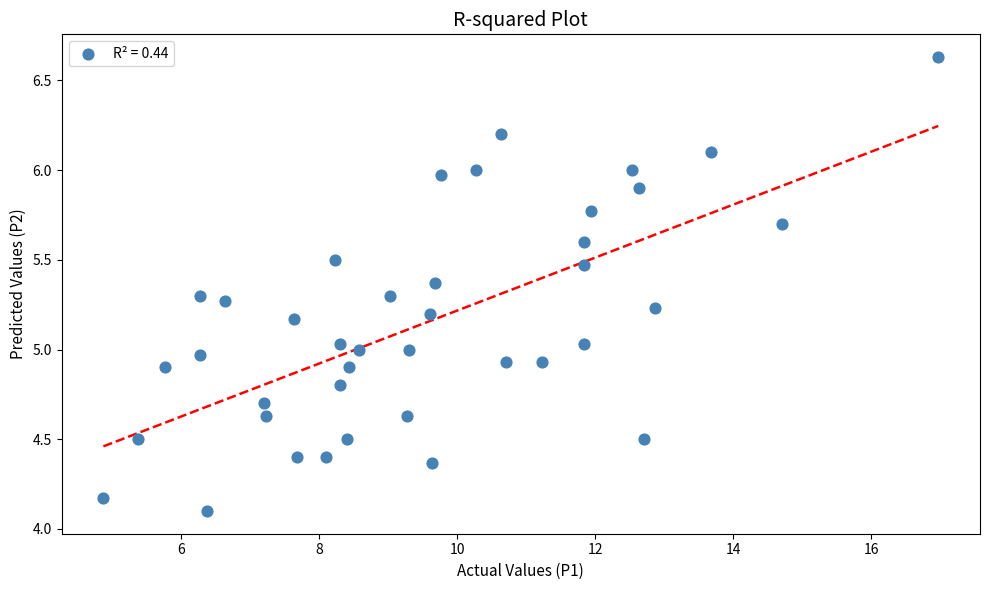

What is the range of Y values (max minus min)?

2.5